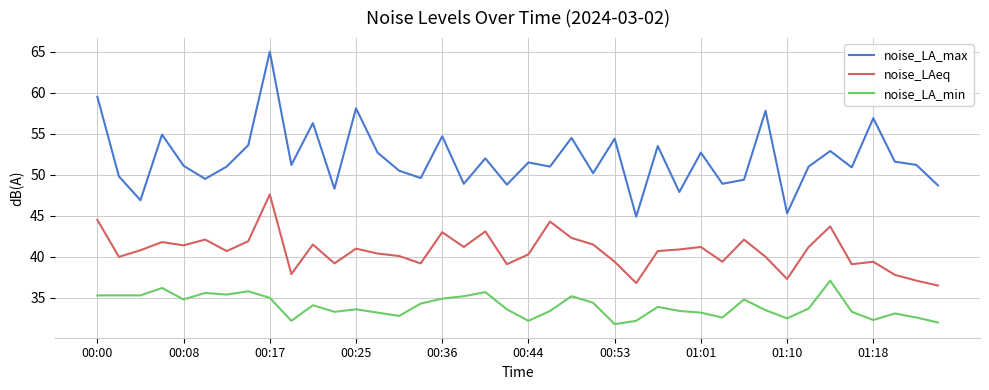

Rank the series by their average value, from highest to lowest.

noise_LA_max, noise_LAeq, noise_LA_min